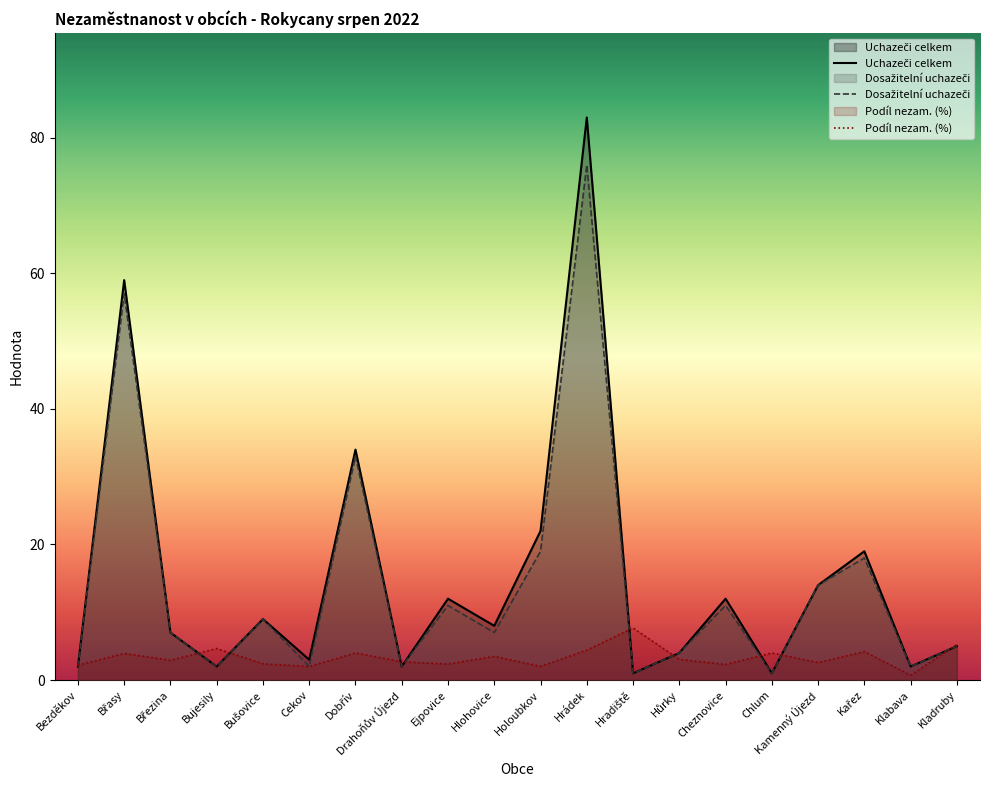

The value of Uchazeči celkem at Chlum is 1.3. True or false?

False